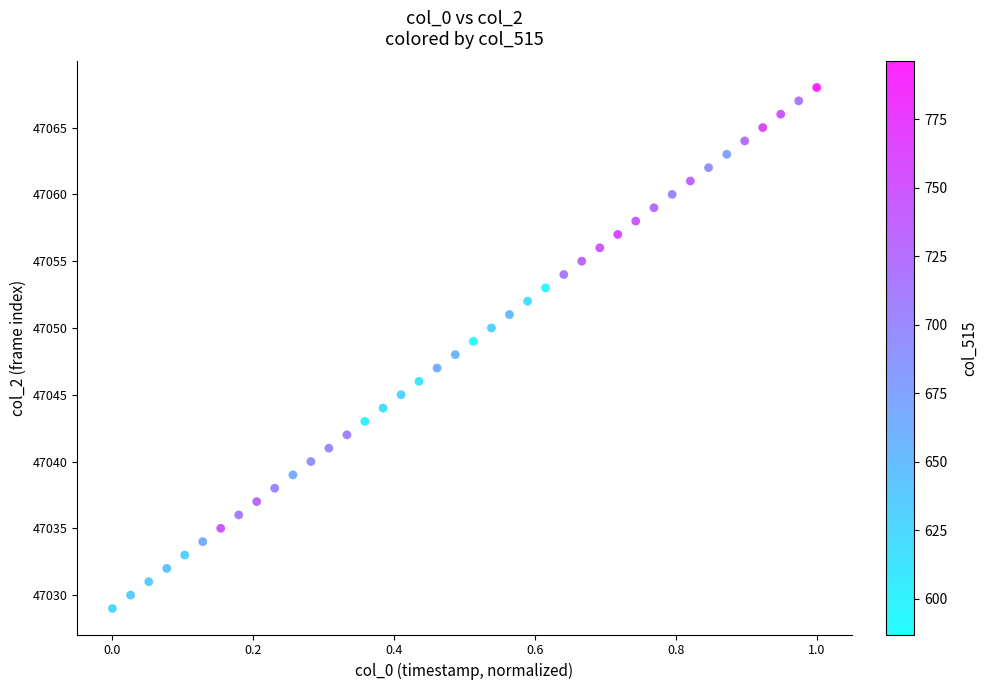

What is the range of Y values (max minus min)?

39